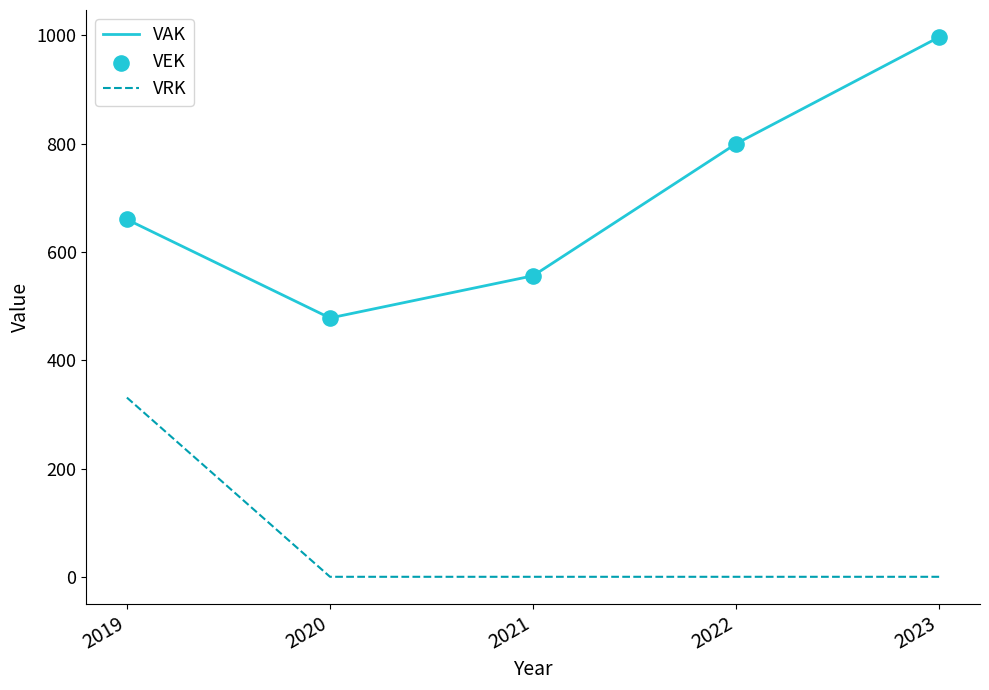

At how many categories does at least one series exceed 446?

5